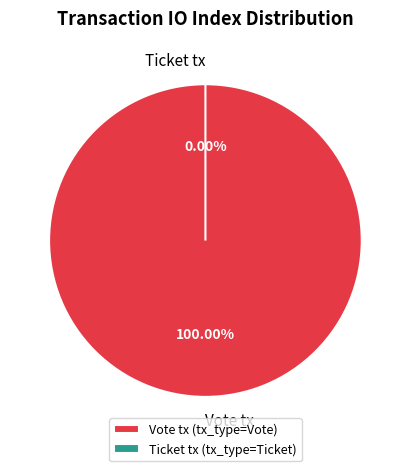

Is it true that Ticket tx is 1% of the pie?

False